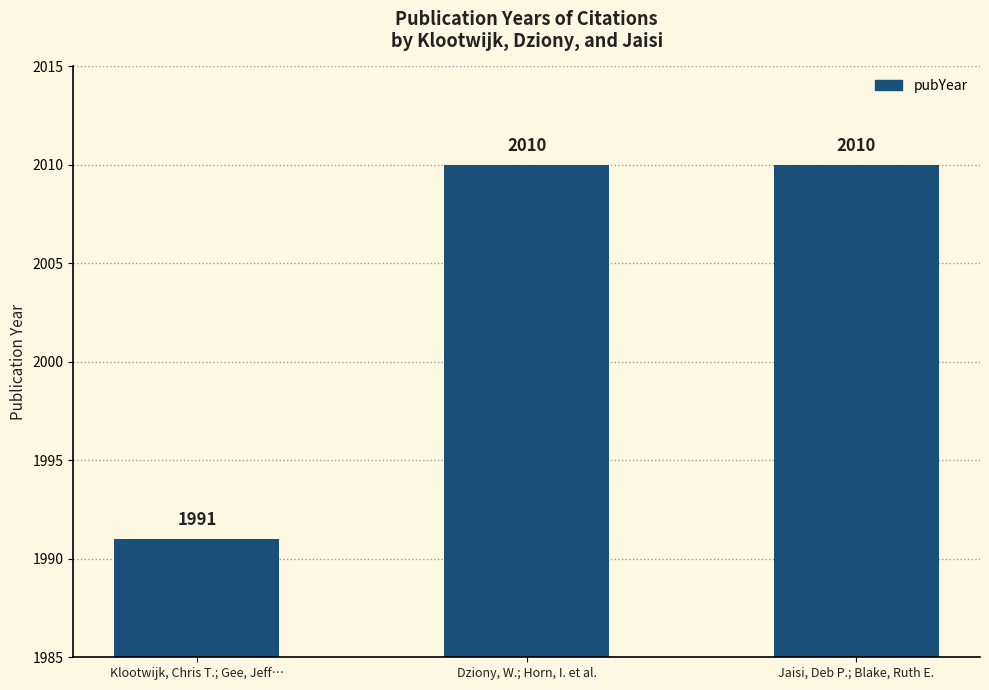

Between Jaisi, Deb P.; Blake, Ruth E. and Klootwijk, Chris T.; Gee, Jeff…, which is larger?

Jaisi, Deb P.; Blake, Ruth E.